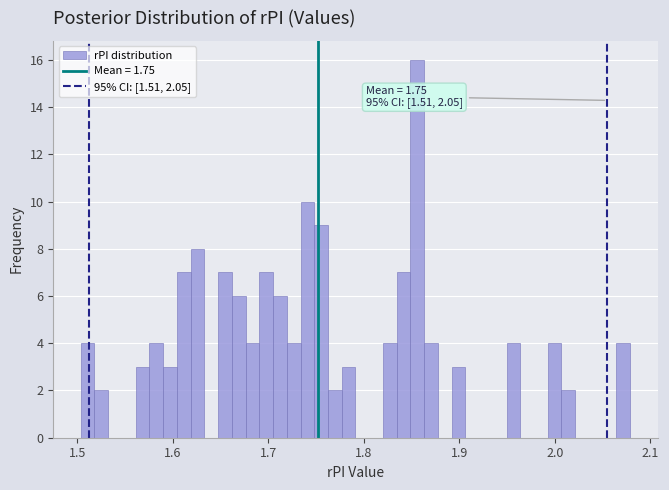

Read against the x-axis, roughly where is the centre of the tallest bar?

1.86